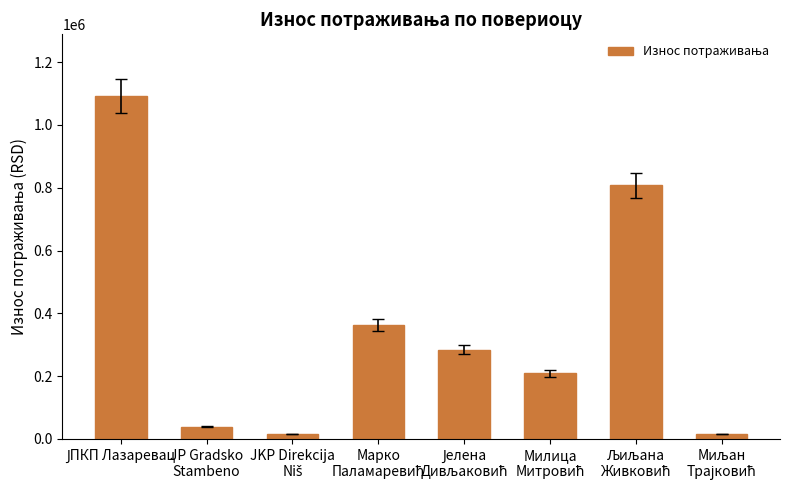

What is the maximum value shown in the chart?

1092252.1